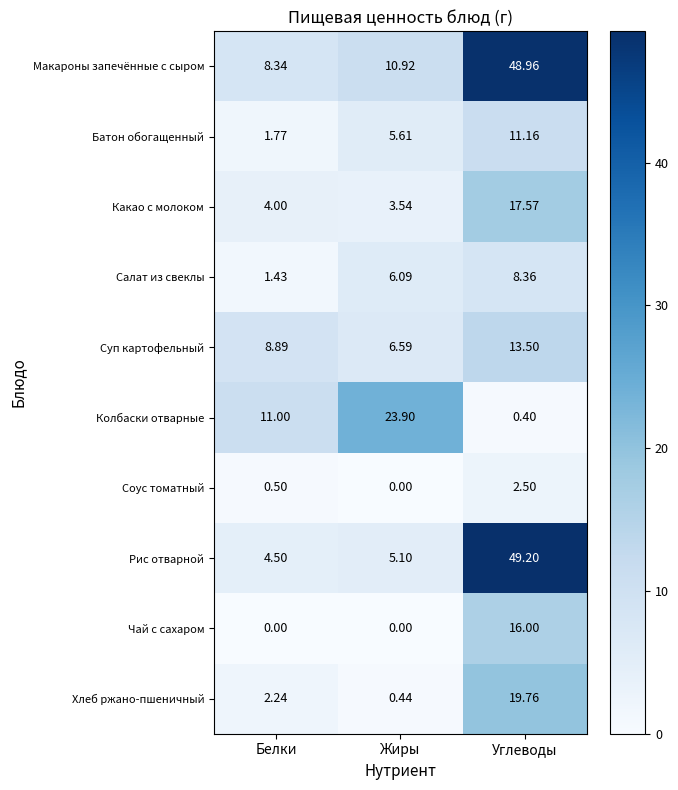

Is the value of Суп картофельный at Углеводы greater than the value of Какао с молоком at Белки?

Yes